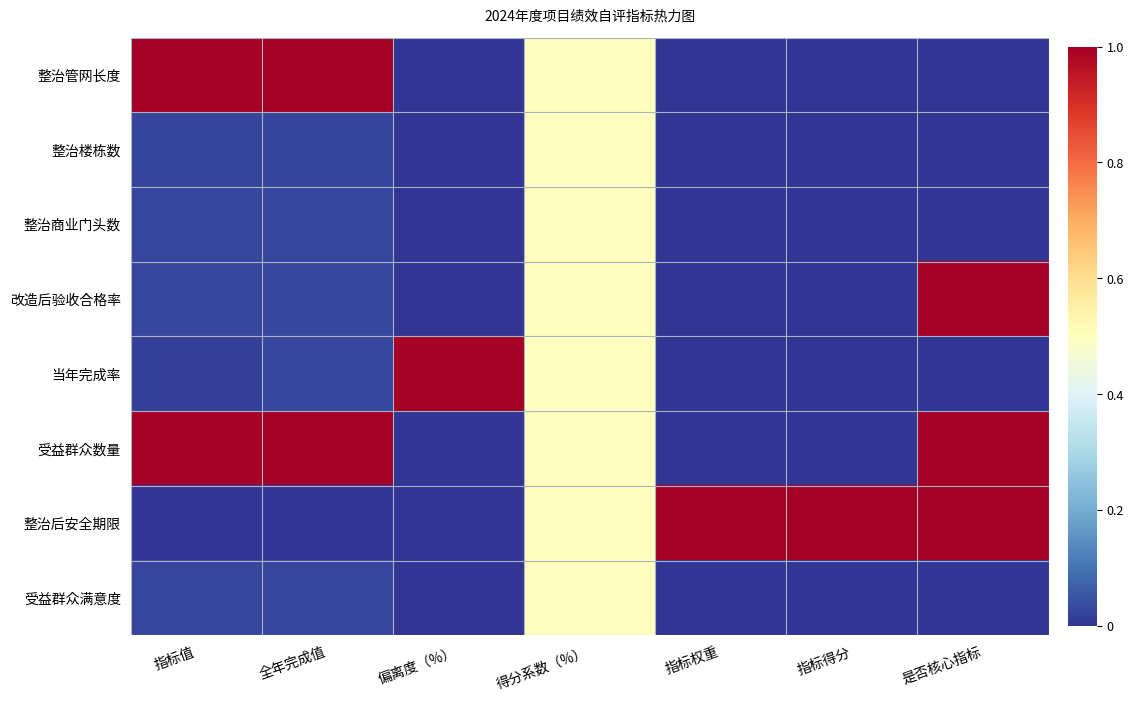

Rank the series at 指标得分 from lowest to highest value.

整治管网长度, 整治楼栋数, 整治商业门头数, 改造后验收合格率, 当年完成率, 受益群众数量, 受益群众满意度, 整治后安全期限